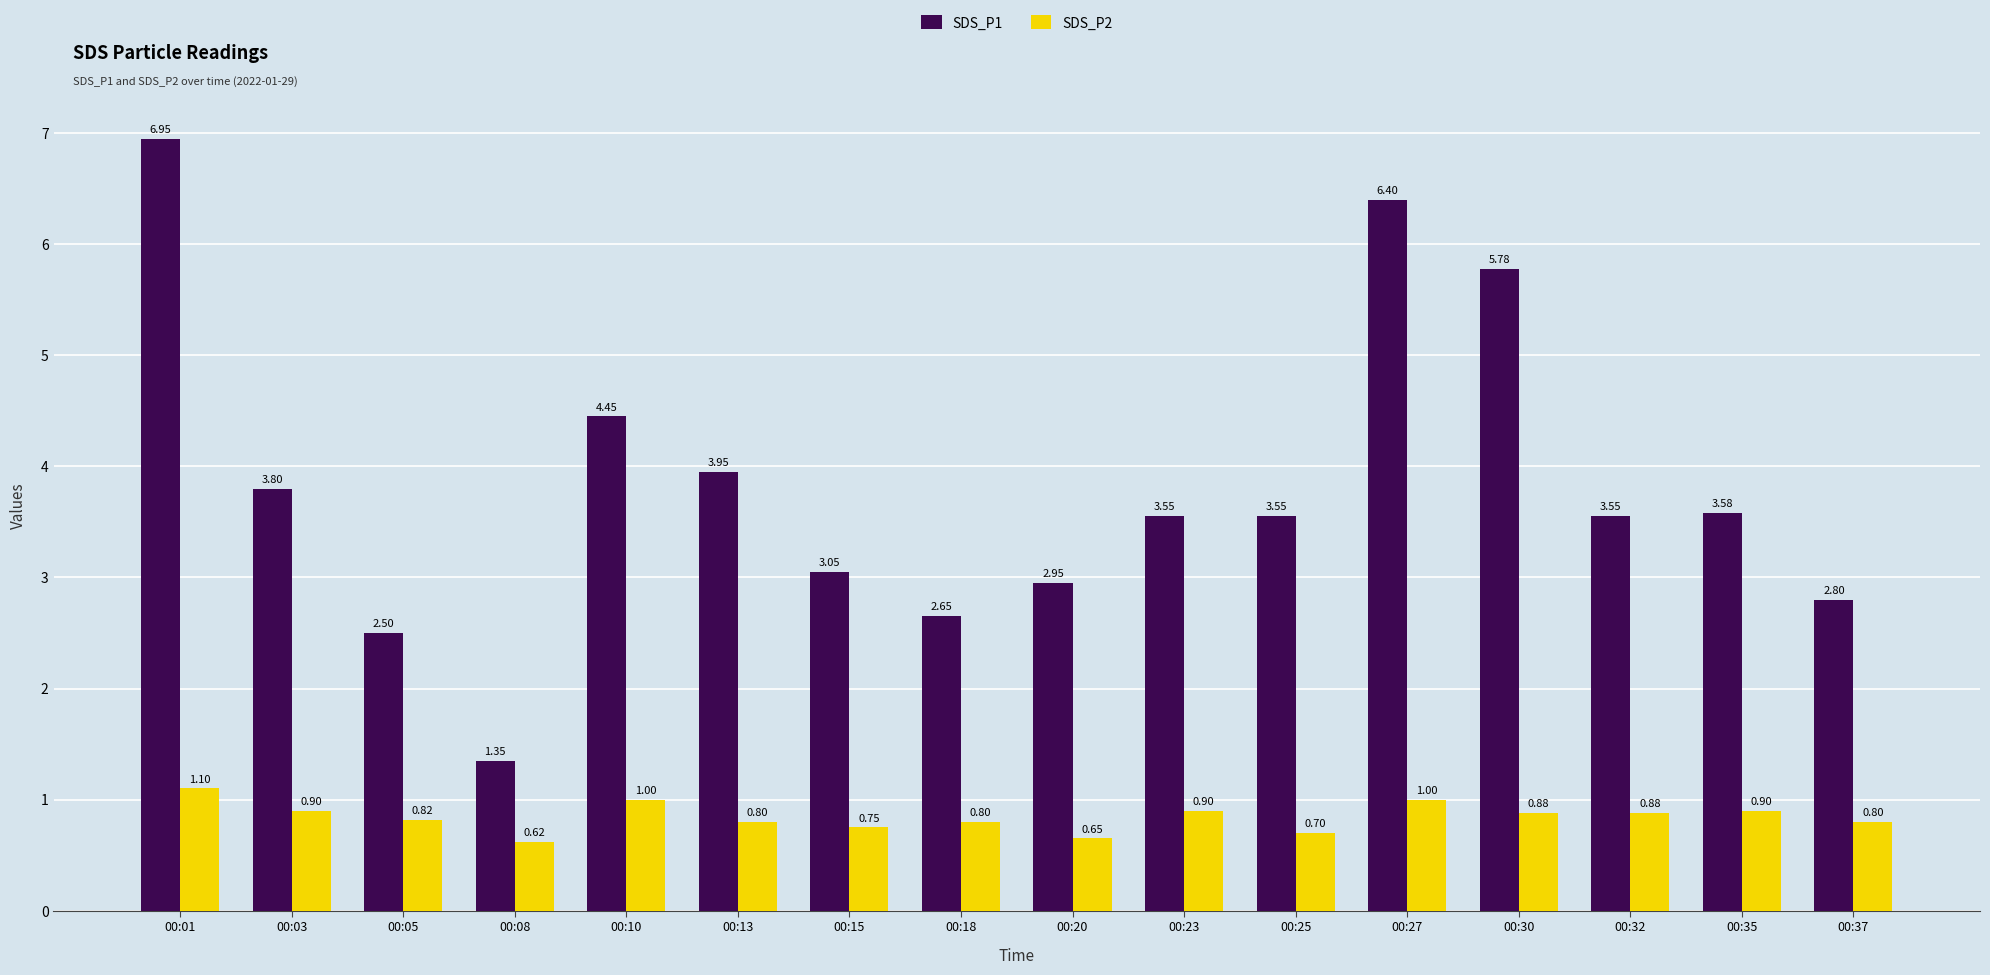

Between 00:13 and 00:37, which series saw the biggest shift?

SDS_P1